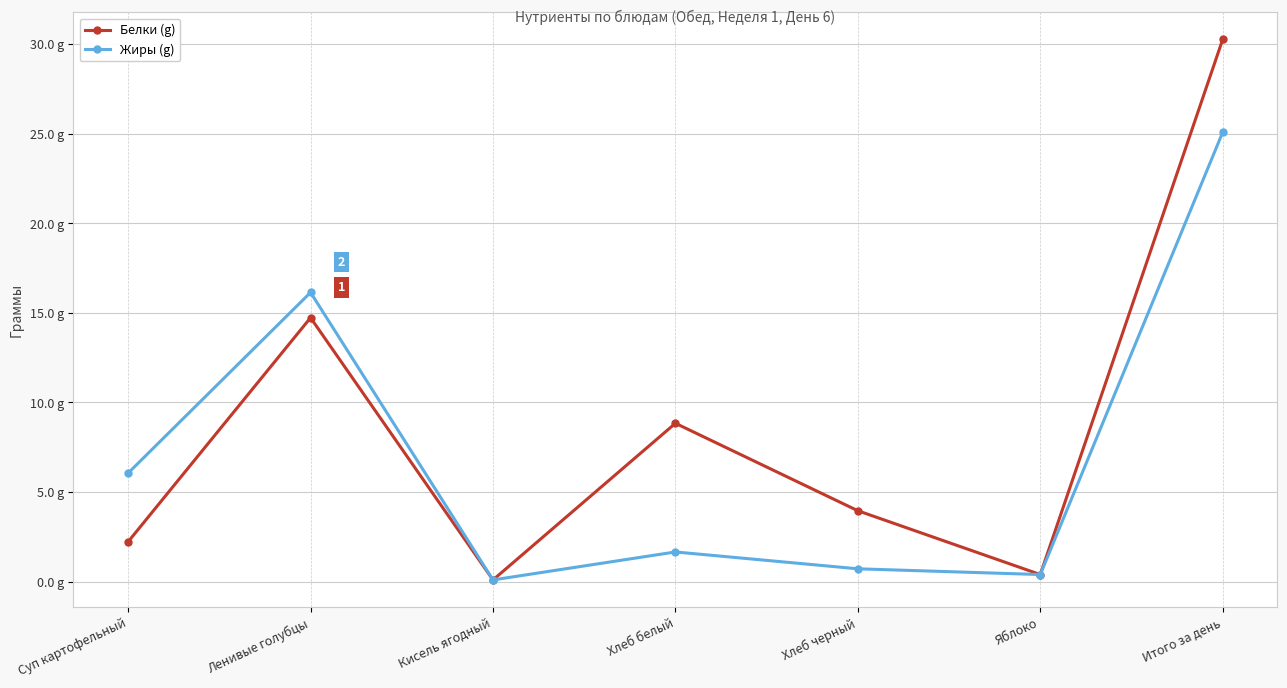

True or false: Белки (g) and Жиры (g) cross at least once.

False